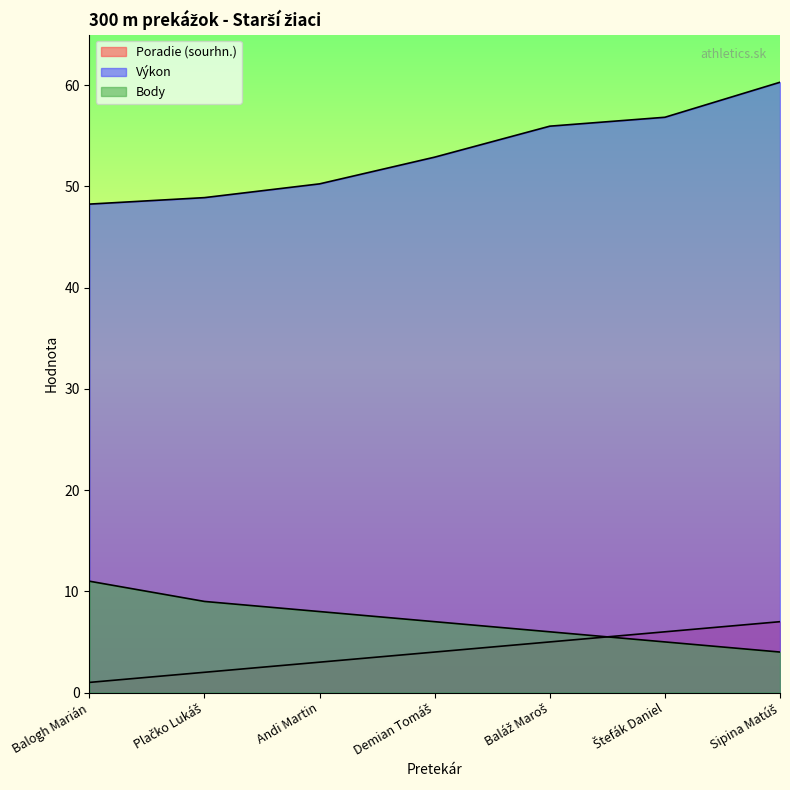

What are all the series names shown in the legend?

Poradie (sourhn.), Výkon, Body